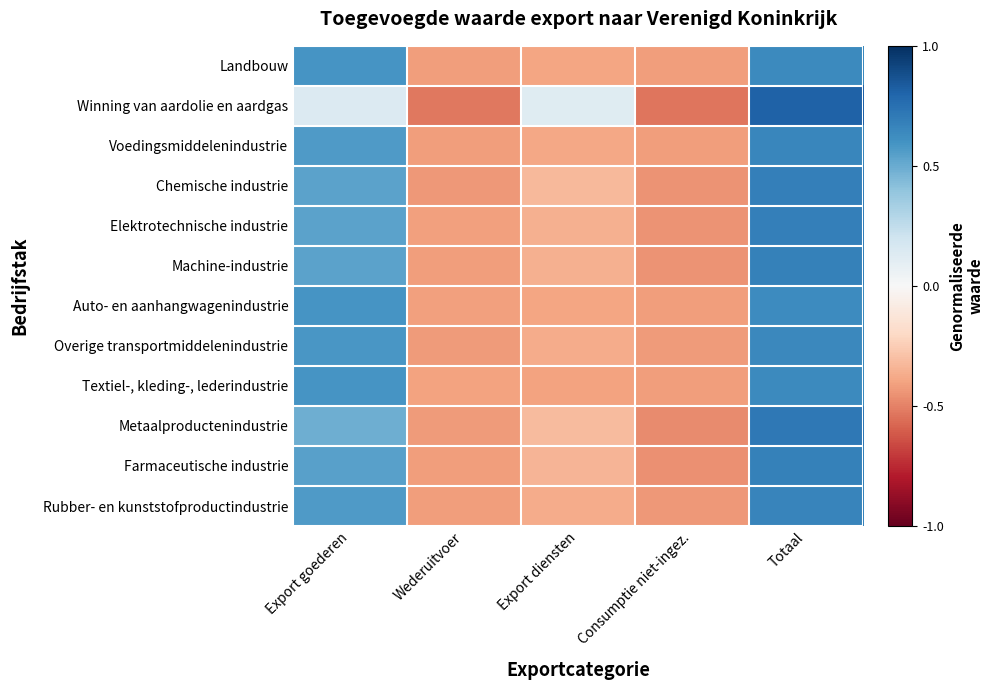

Reading left to right, transcribe all the data shown in this chart.

Landbouw: Export goederen=0.6	Wederuitvoer=-0.4	Export diensten=-0.4	Consumptie niet-ingez.=-0.4	Totaal=0.6
Winning van aardolie en aardgas: Export goederen=0.1	Wederuitvoer=-0.5	Export diensten=0.1	Consumptie niet-ingez.=-0.5	Totaal=0.8
Voedingsmiddelenindustrie: Export goederen=0.6	Wederuitvoer=-0.4	Export diensten=-0.4	Consumptie niet-ingez.=-0.4	Totaal=0.7
Chemische industrie: Export goederen=0.5	Wederuitvoer=-0.4	Export diensten=-0.3	Consumptie niet-ingez.=-0.5	Totaal=0.7
Elektrotechnische industrie: Export goederen=0.5	Wederuitvoer=-0.4	Export diensten=-0.4	Consumptie niet-ingez.=-0.5	Totaal=0.7
Machine-industrie: Export goederen=0.5	Wederuitvoer=-0.4	Export diensten=-0.4	Consumptie niet-ingez.=-0.5	Totaal=0.7
Auto- en aanhangwagenindustrie: Export goederen=0.6	Wederuitvoer=-0.4	Export diensten=-0.4	Consumptie niet-ingez.=-0.4	Totaal=0.6
Overige transportmiddelenindustrie: Export goederen=0.6	Wederuitvoer=-0.4	Export diensten=-0.4	Consumptie niet-ingez.=-0.4	Totaal=0.6
Textiel-, kleding-, lederindustrie: Export goederen=0.6	Wederuitvoer=-0.4	Export diensten=-0.4	Consumptie niet-ingez.=-0.4	Totaal=0.6
Metaalproductenindustrie: Export goederen=0.5	Wederuitvoer=-0.4	Export diensten=-0.3	Consumptie niet-ingez.=-0.5	Totaal=0.7
Farmaceutische industrie: Export goederen=0.5	Wederuitvoer=-0.4	Export diensten=-0.3	Consumptie niet-ingez.=-0.5	Totaal=0.7
Rubber- en kunststofproductindustrie: Export goederen=0.6	Wederuitvoer=-0.4	Export diensten=-0.4	Consumptie niet-ingez.=-0.4	Totaal=0.7